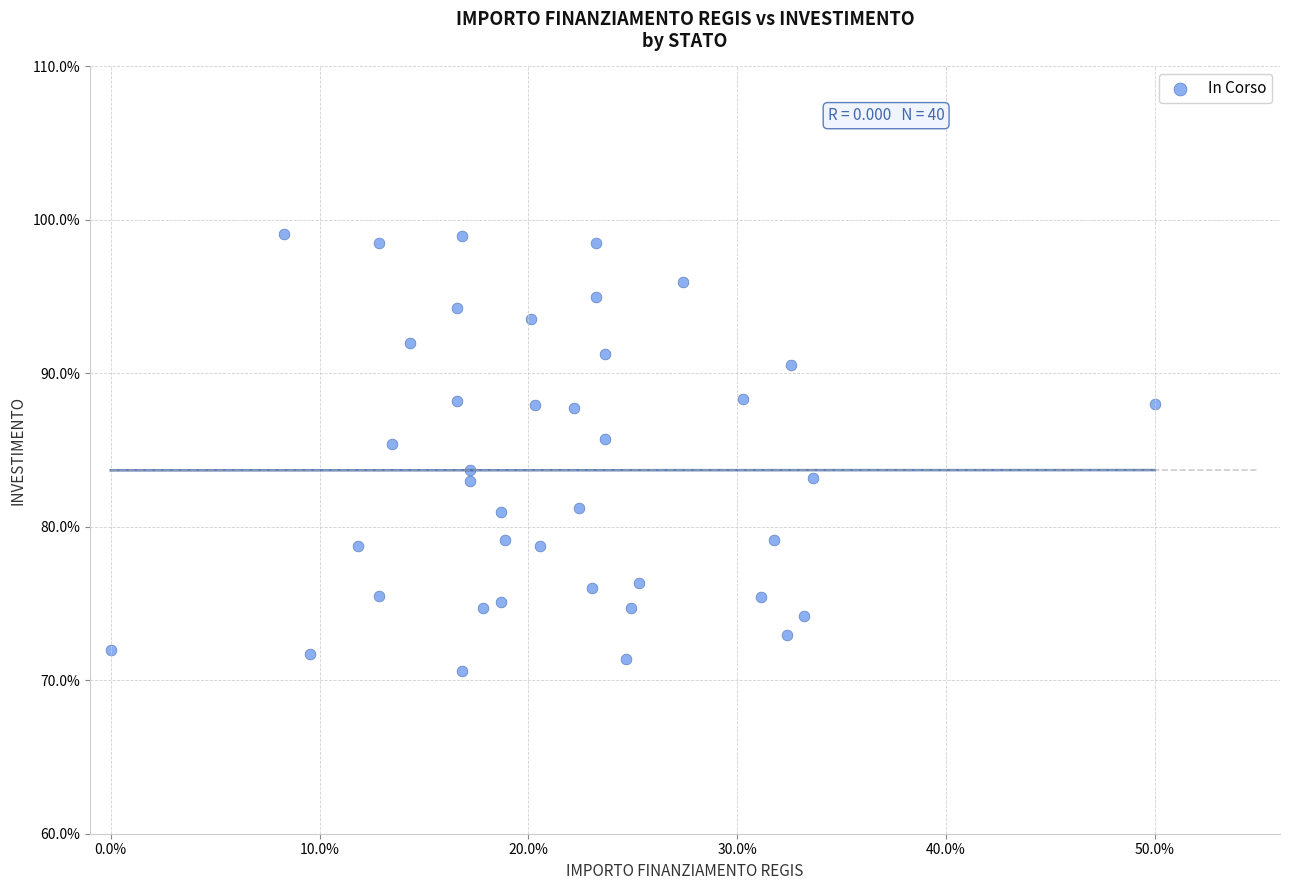

What is the range of X values (max minus min)?

50.0